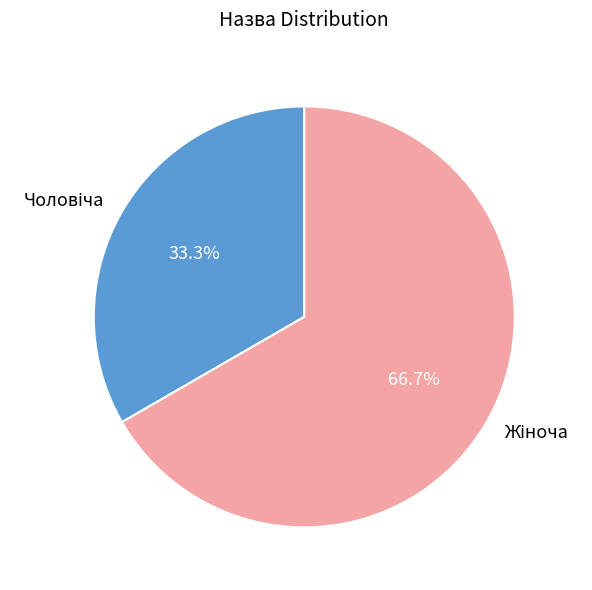

Does any single category account for the majority?

Yes